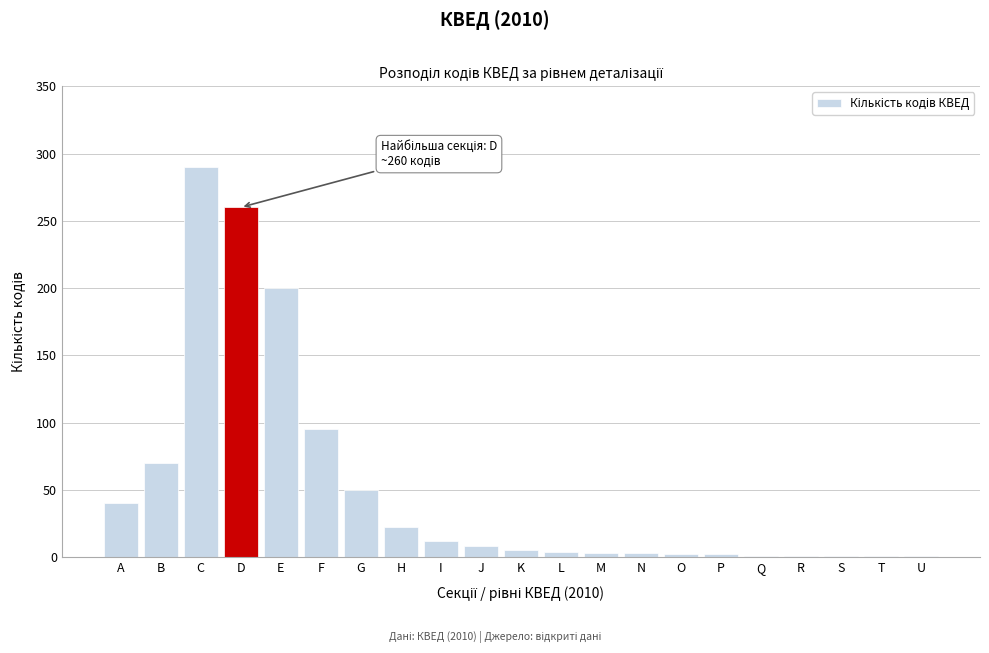

What is the sum of the values at G and B?

120